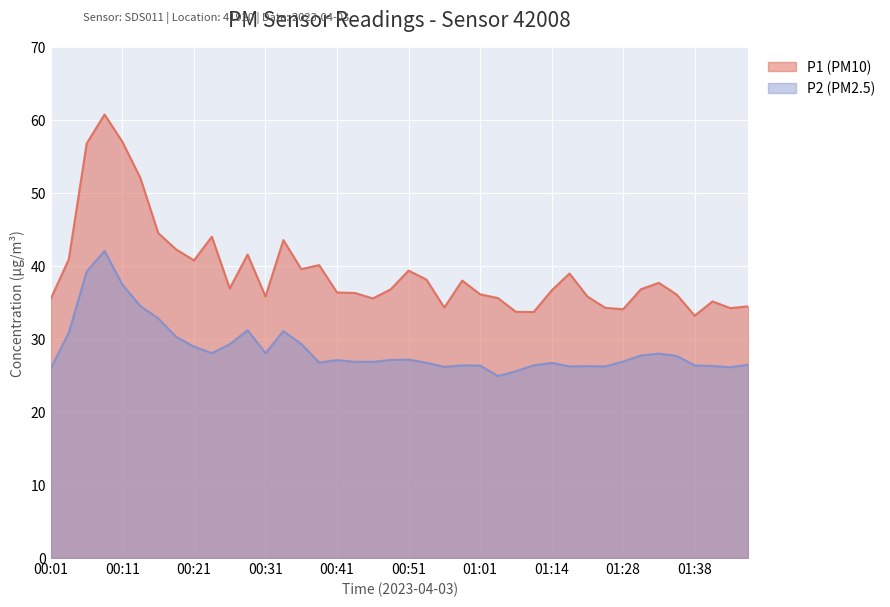

What position from the right is 00:53?

19